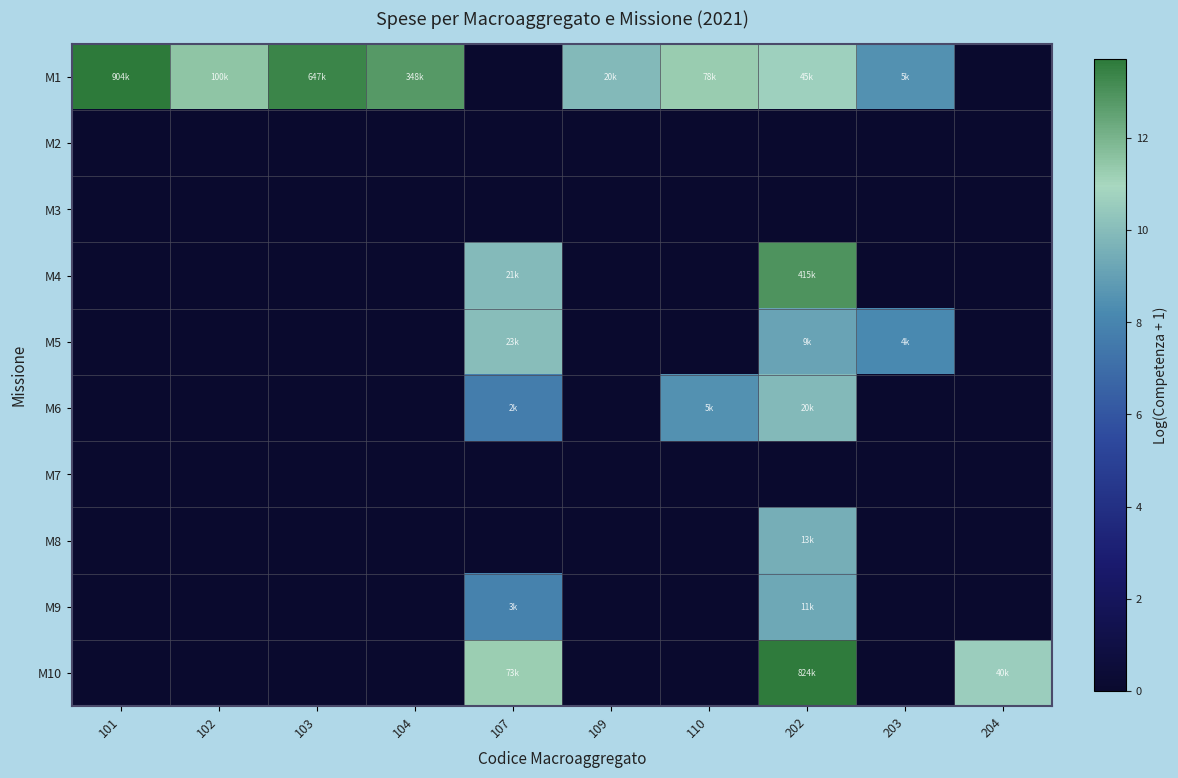

Which series changed the most between 102 and 203?

M5